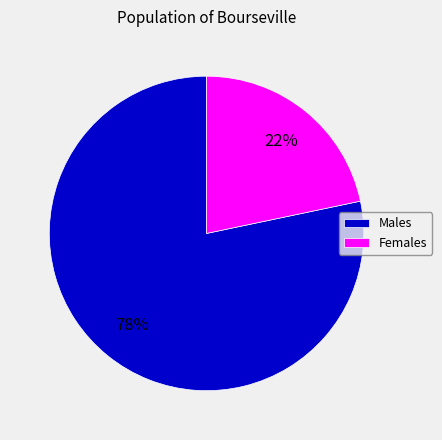

Which category has the biggest portion of the pie?

Males